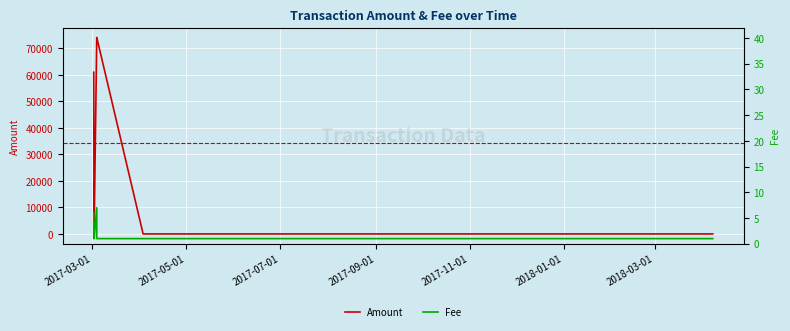

At how many categories does at least one series exceed 51959?

4